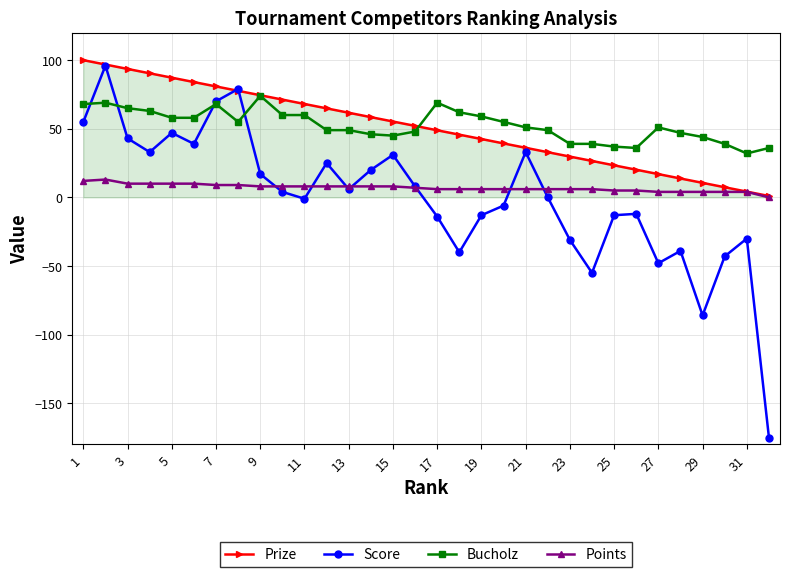

What is the value of the Points point at the 5th from the left?

10.0